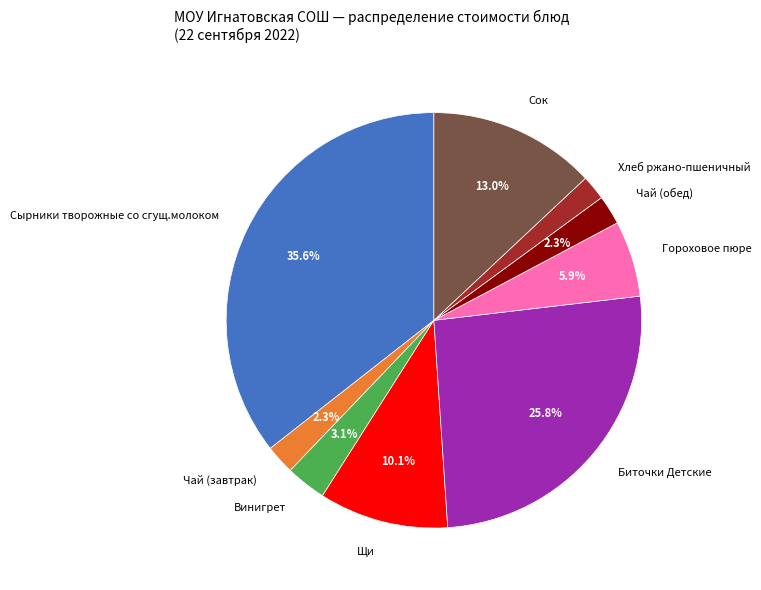

Which category has the biggest portion of the pie?

Сырники творожные со сгущ.молоком